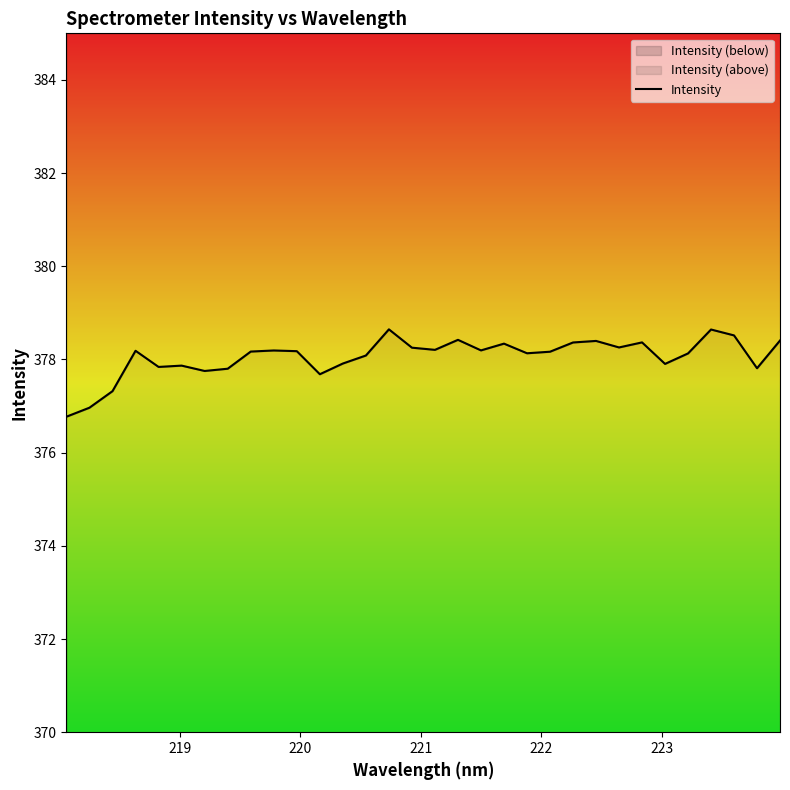

How many interior local peaks (higher than both neighbors) does the data have?

9